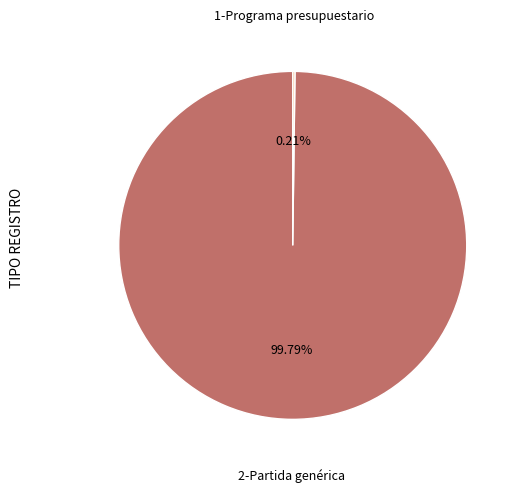

To the nearest percent, what is the average slice percentage?

50%